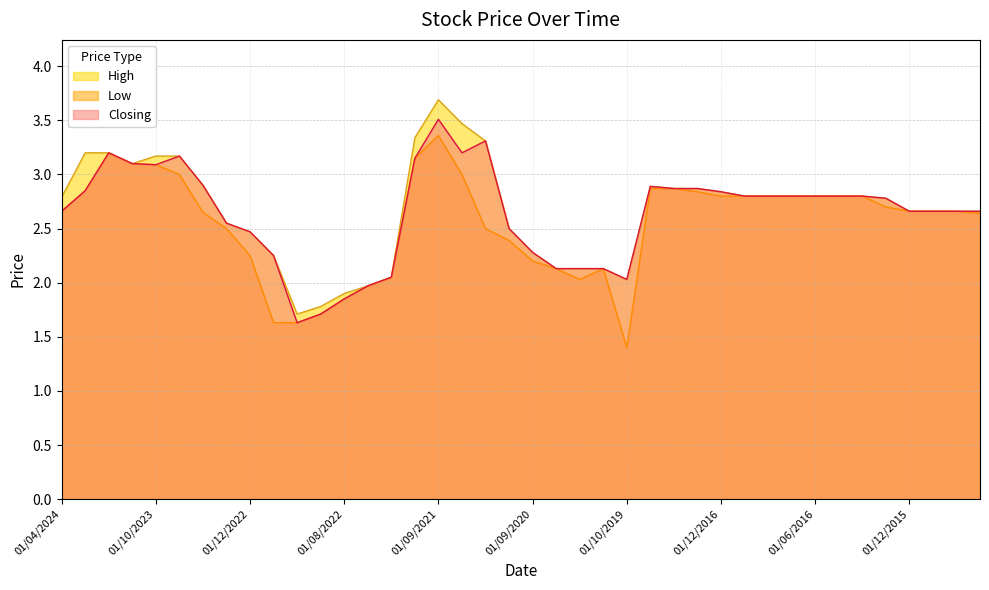

What is the difference between the second highest and second lowest values in the Closing series?

1.6